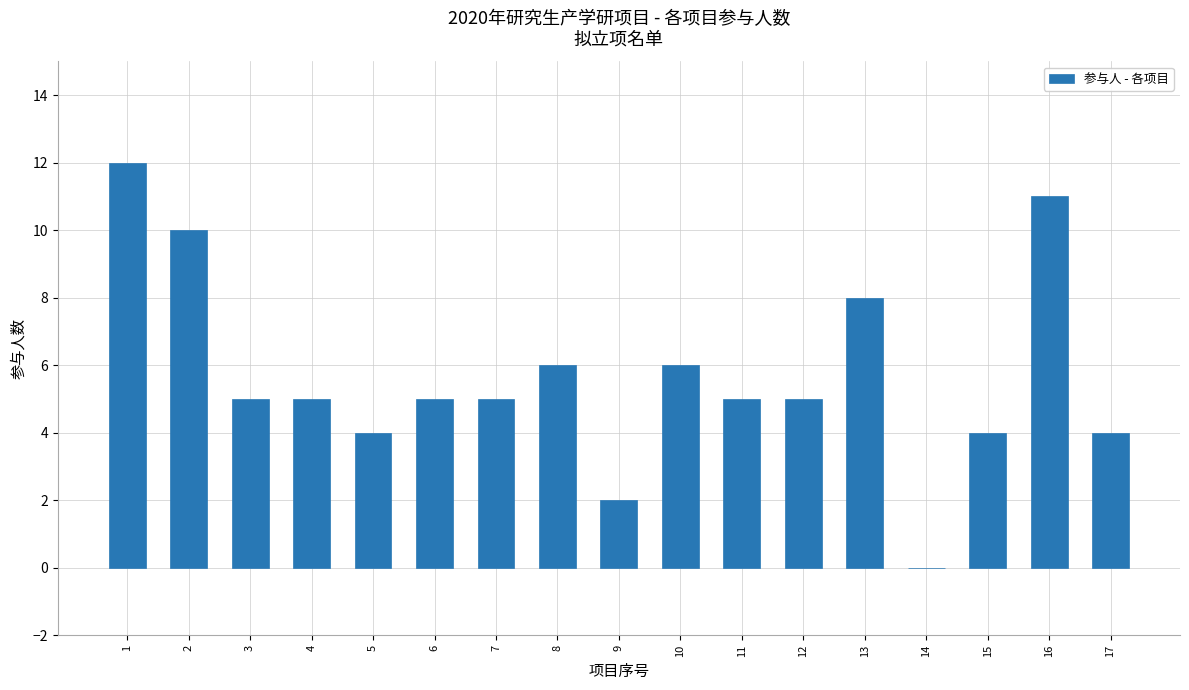

Reading right to left, list all the values displayed in this chart.

17=4	16=11	15=4	14=0	13=8	12=5	11=5	10=6	9=2	8=6	7=5	6=5	5=4	4=5	3=5	2=10	1=12